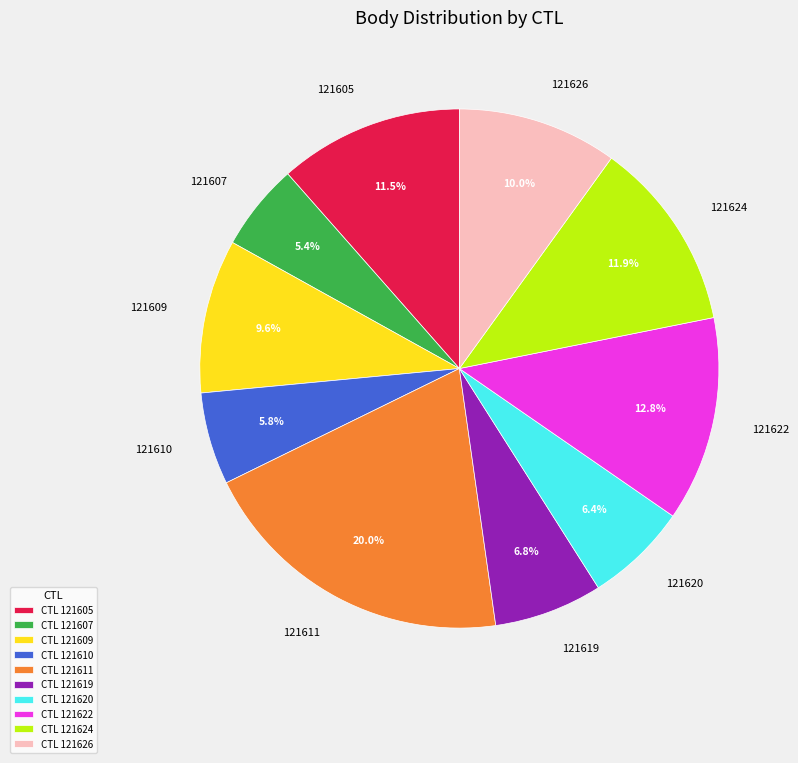

What is the largest slice in the pie chart?

121611